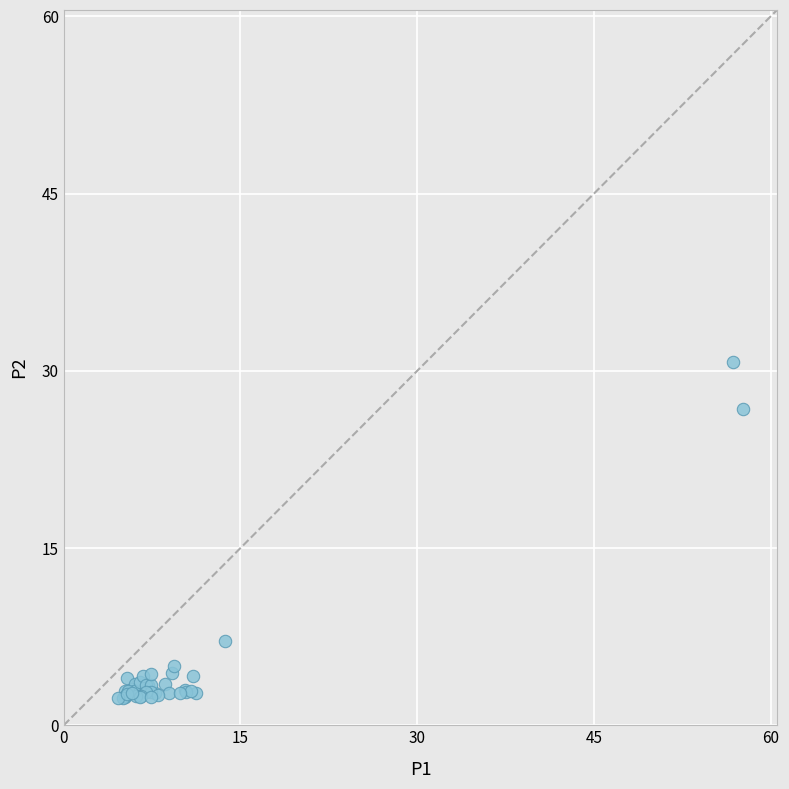

What Y value in the scatter plot is closest to 16?

7.1